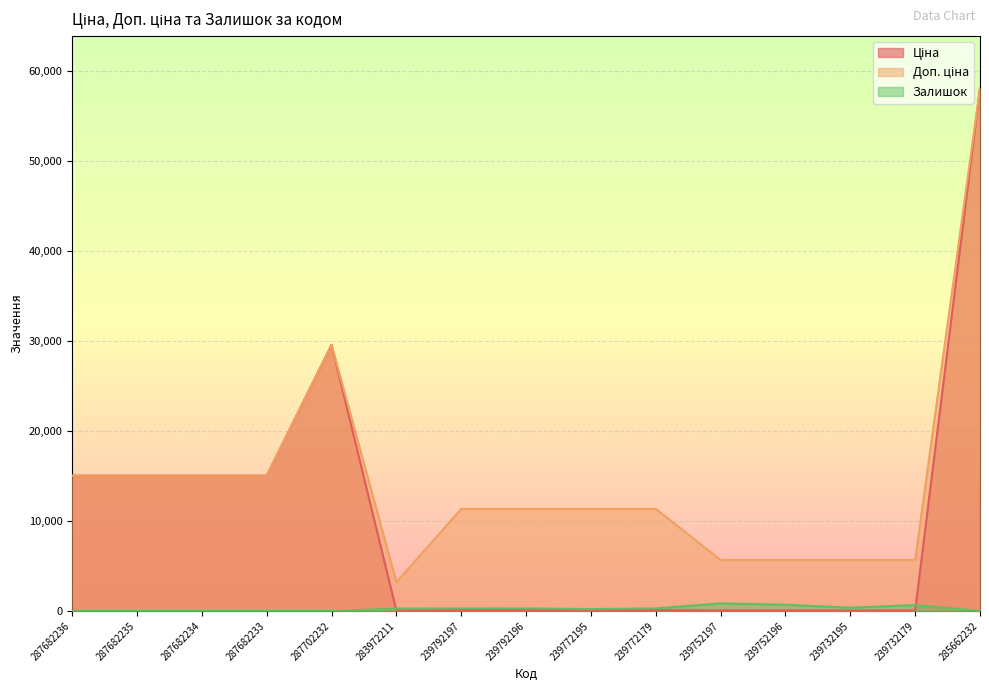

At which label does Доп. ціна reach its minimum?

283972211